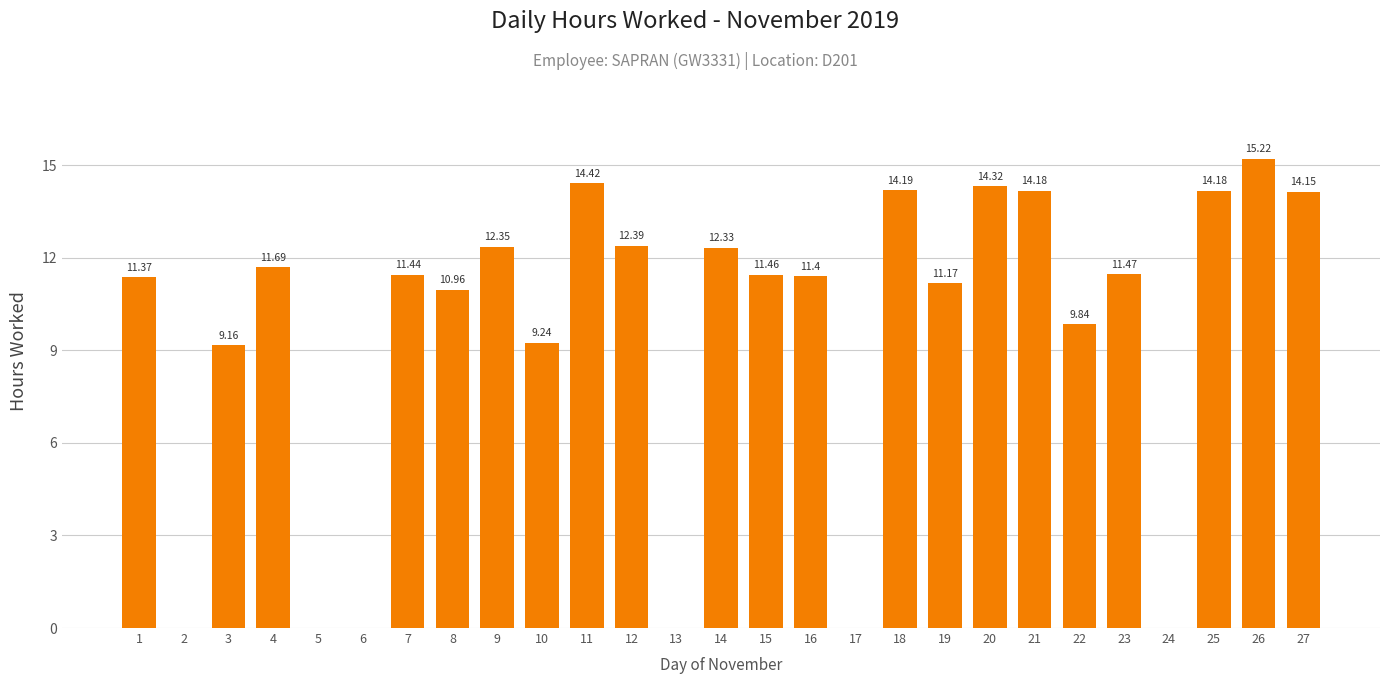

What is the approximate value at 18?

14.2